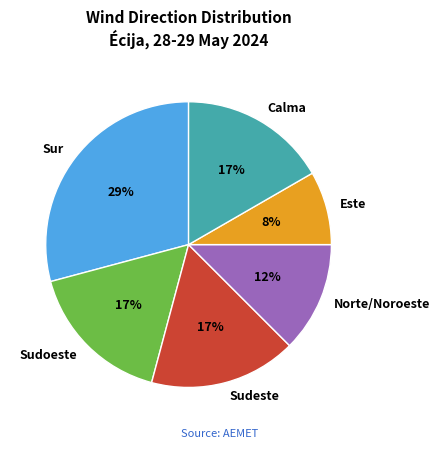

What percentage is the Este slice, to the nearest percent?

8%